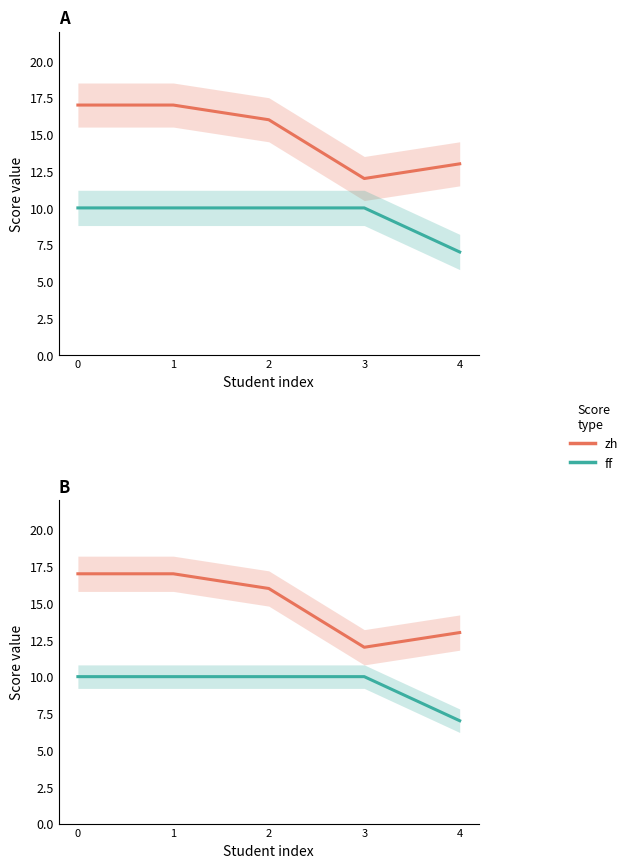

The ff series shows 10 at 3. True or false?

True